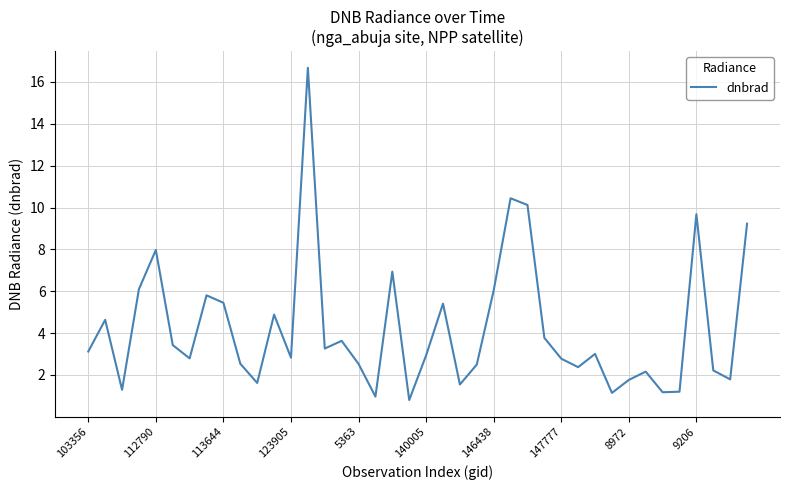

What is the difference between the maximum and minimum values?

15.9